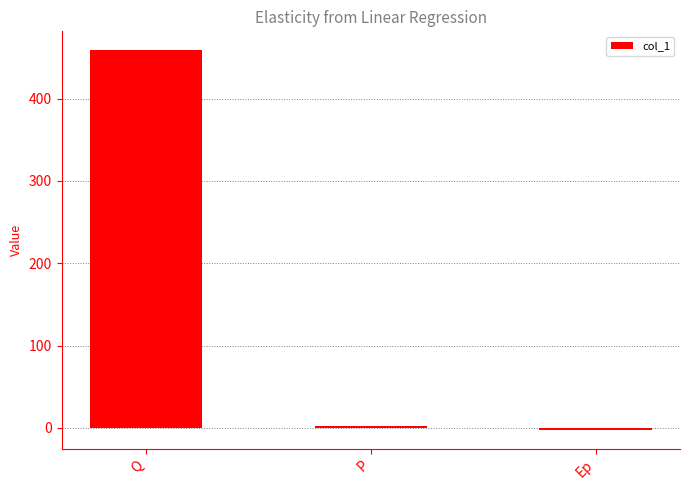

Between Ep and Q, which is larger?

Q